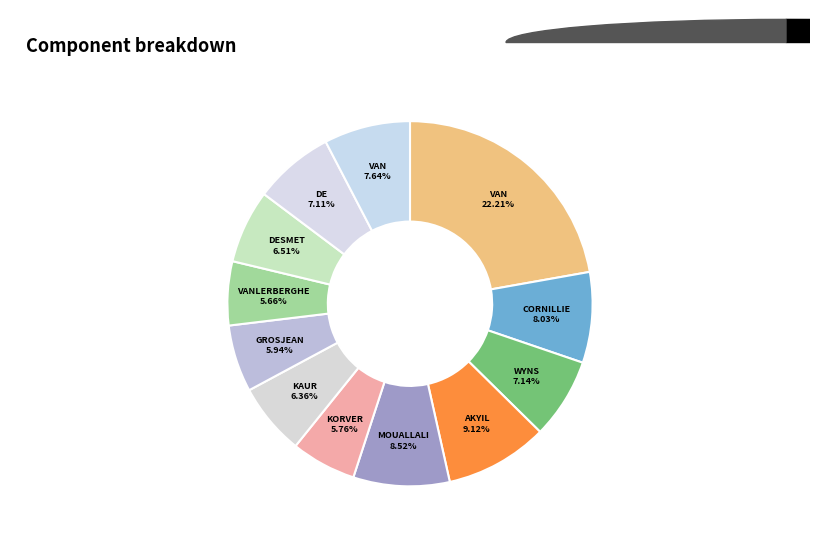

To the nearest percent, what is the average slice percentage?

8%